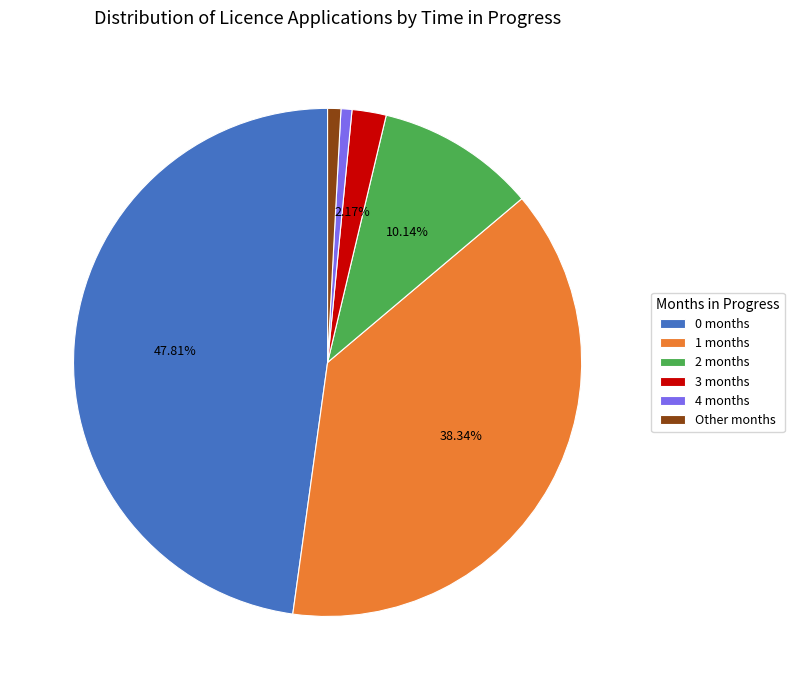

Between 2 months and 0 months, which is larger?

0 months